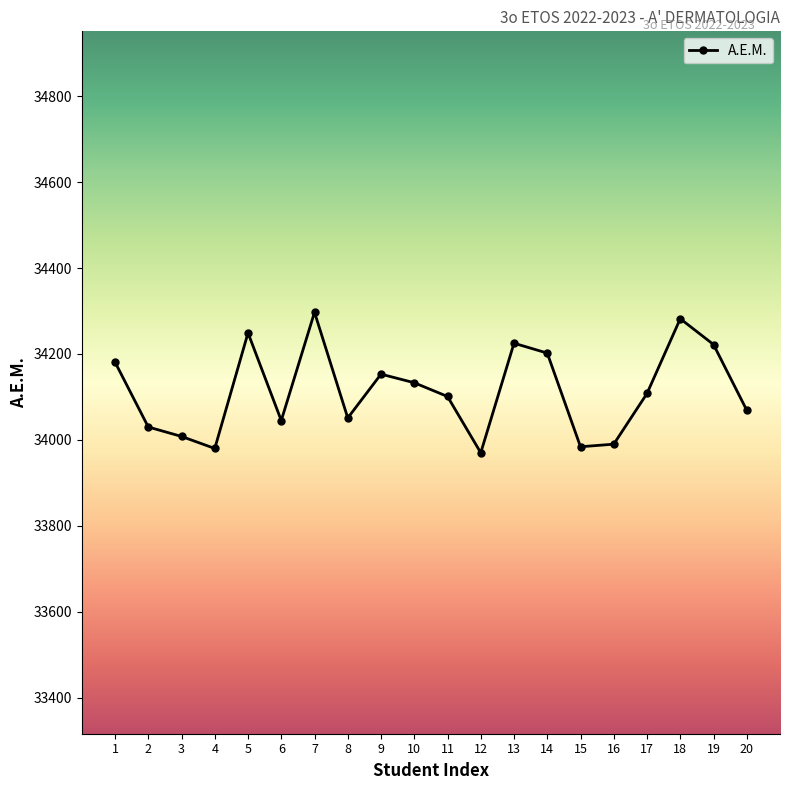

The chart shows a value of 34222 at 19. True or false?

True